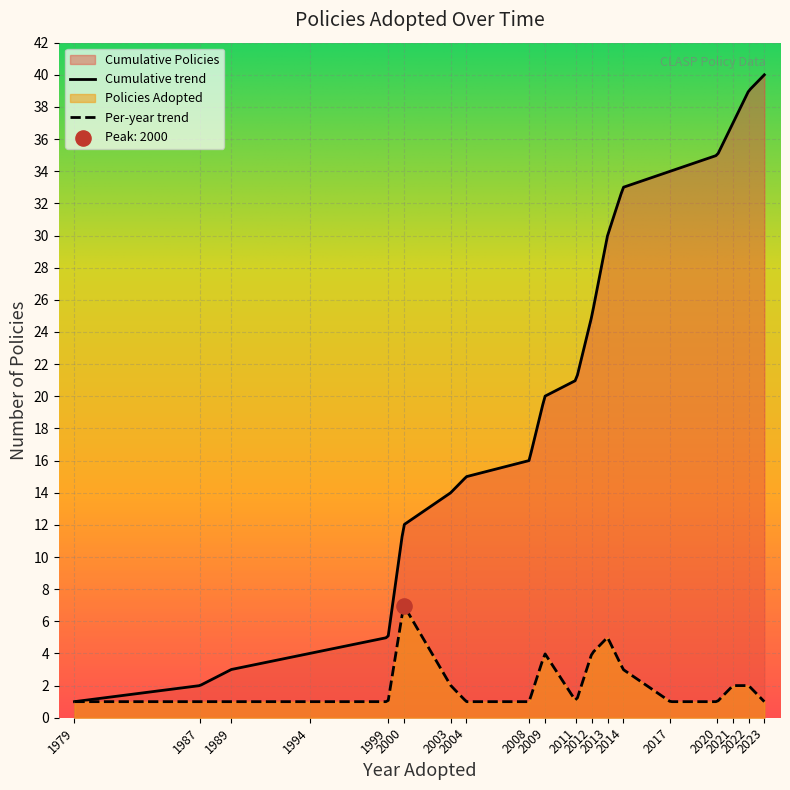

Which series has the widest spread of values?

Cumulative trend